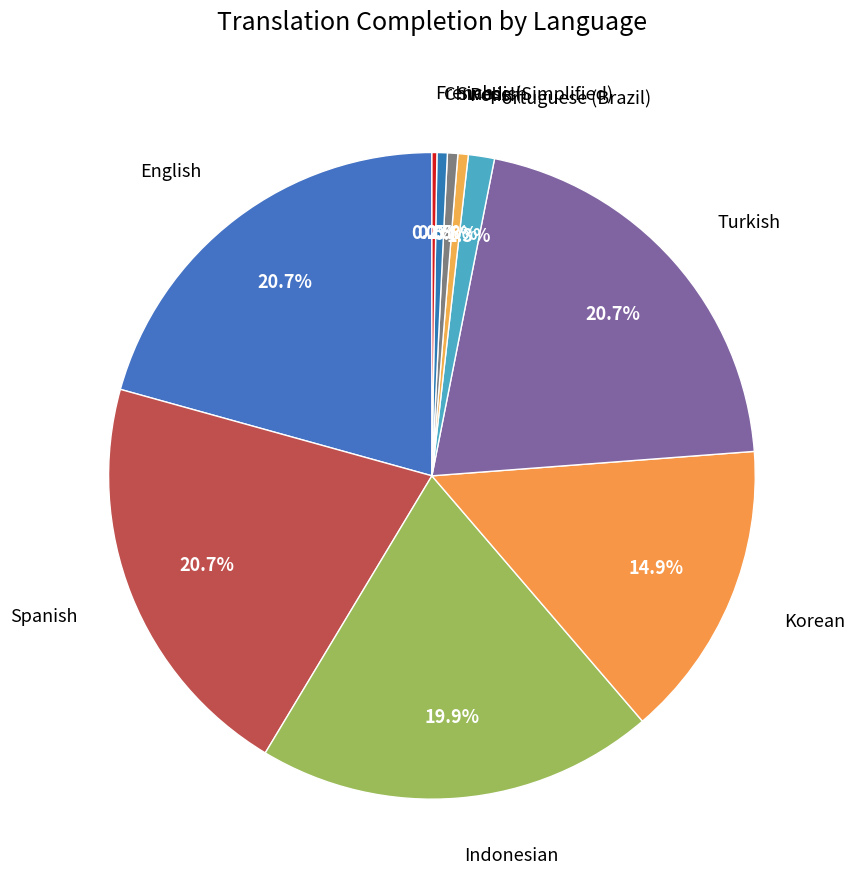

What is the ratio of the value at Spanish to the value at Portuguese (Brazil)?

15.9